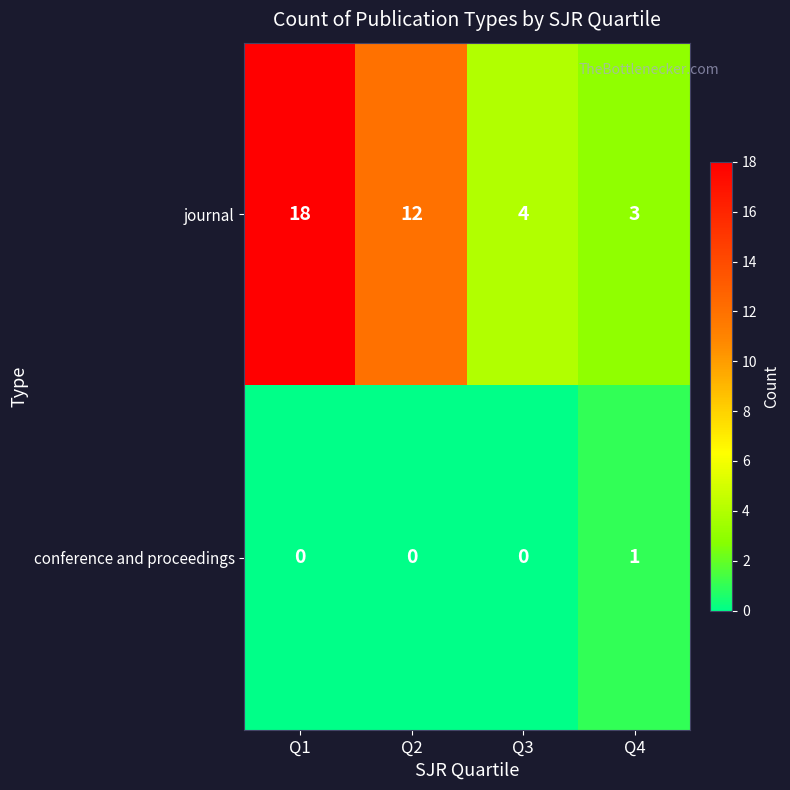

Which series changed the most between Q1 and Q3?

journal